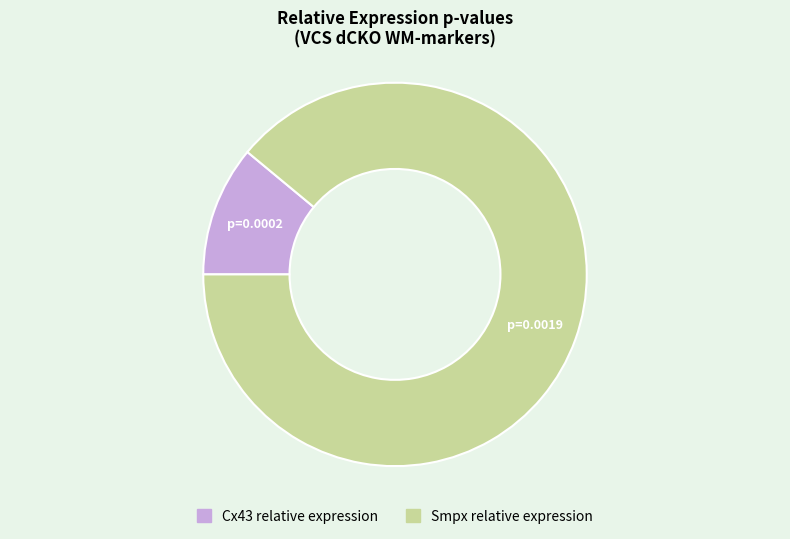

Which slice represents more than half of the pie?

Smpx relative expression